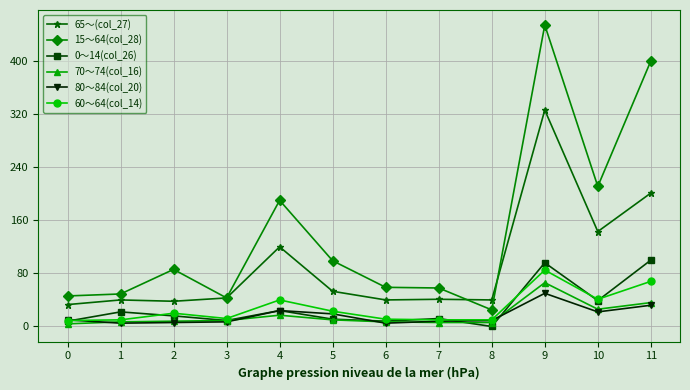

True or false: 65～(col_27) and 0～14(col_26) cross at least once.

False